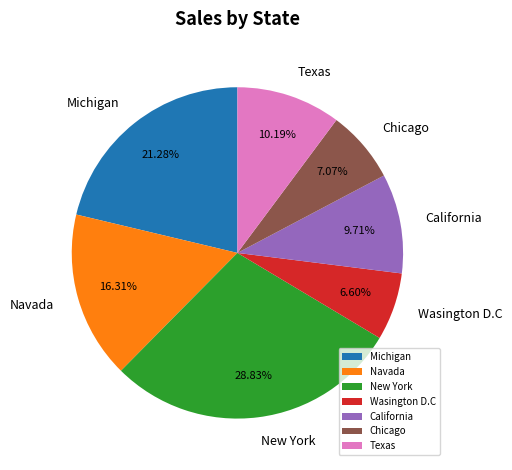

Do Michigan and Navada together represent more than half of the pie?

No